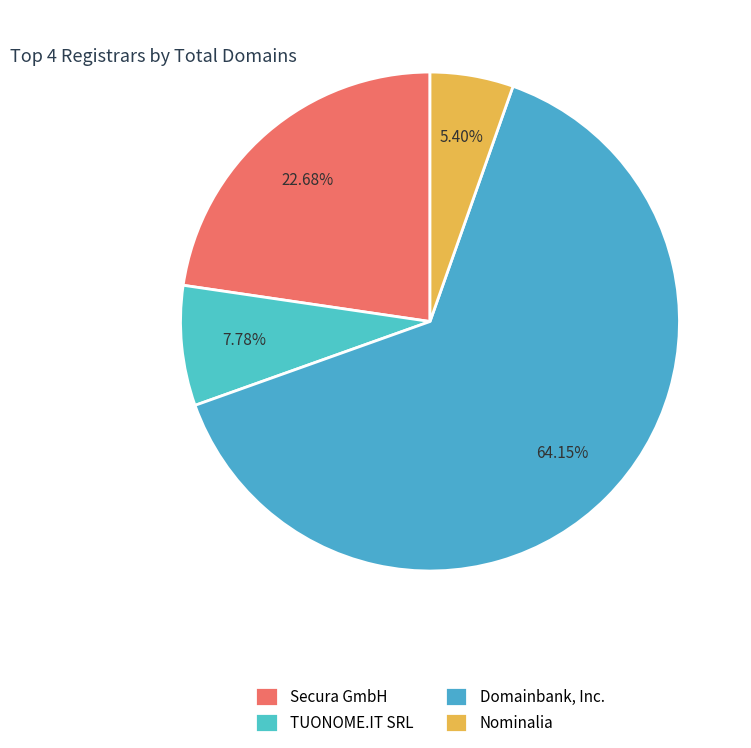

Count the number of slices in the pie.

4